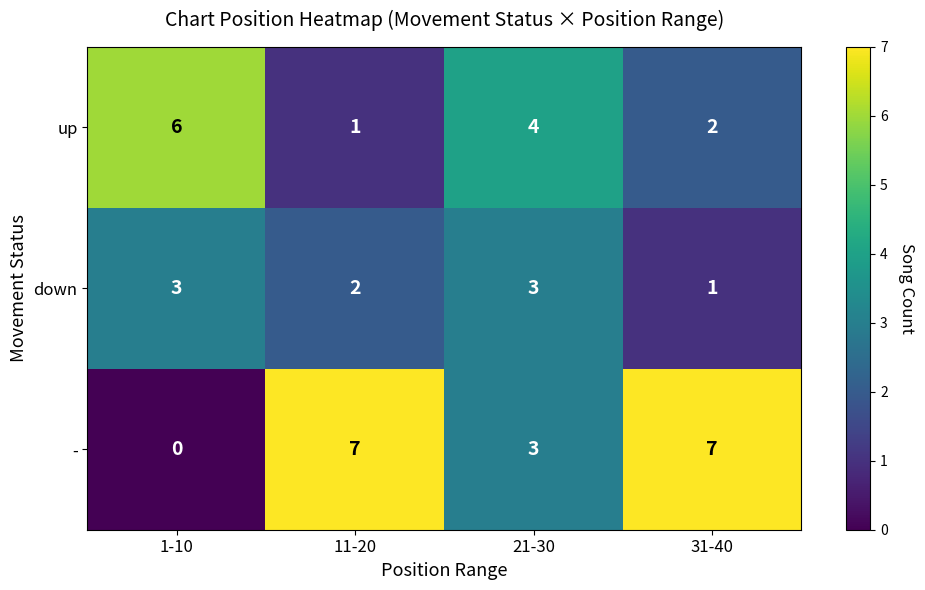

How many data points does each series have?

4